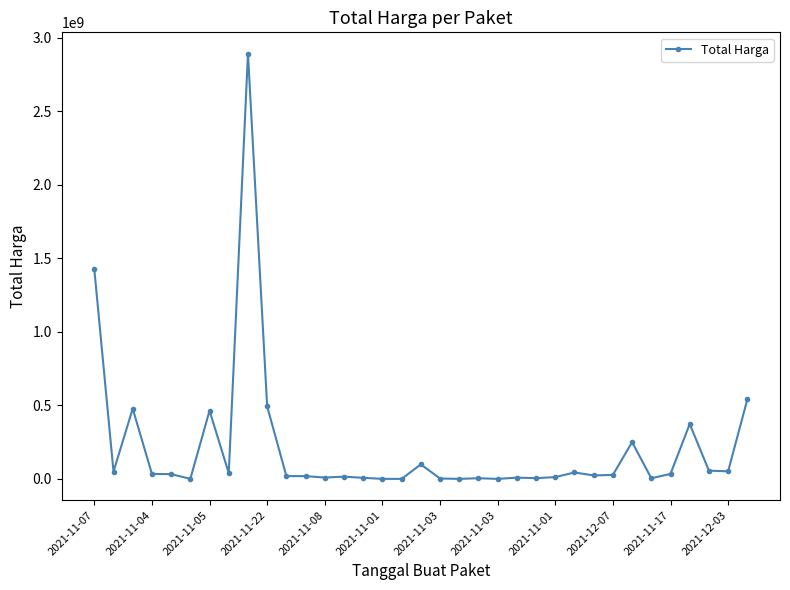

What is the average value?

214814202